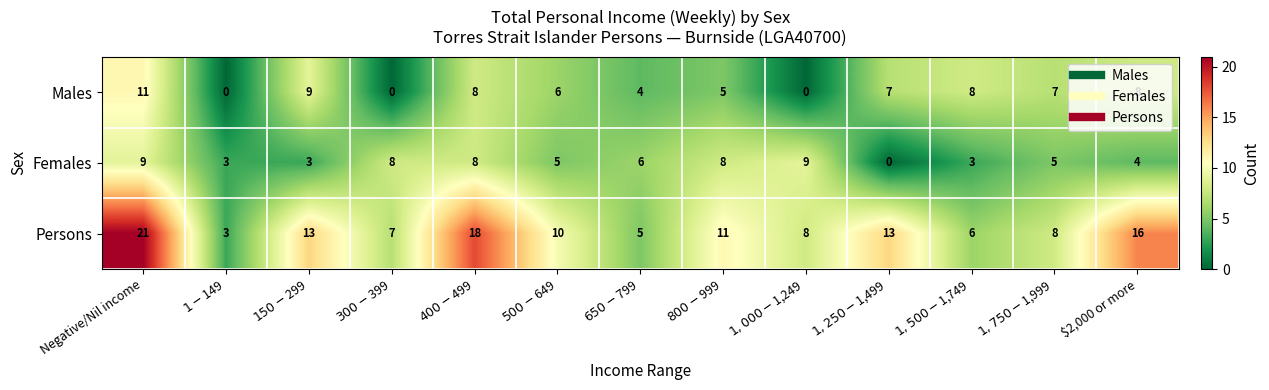

At how many categories does at least one series exceed 17?

2